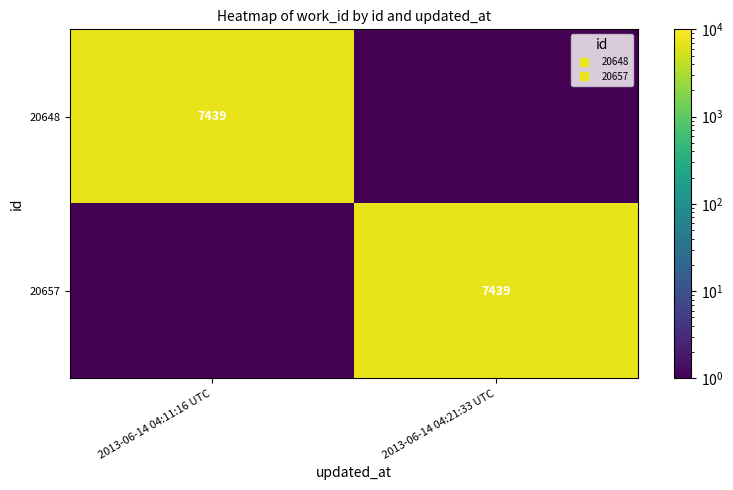

What is the average value of the 20648 series?

3719.6